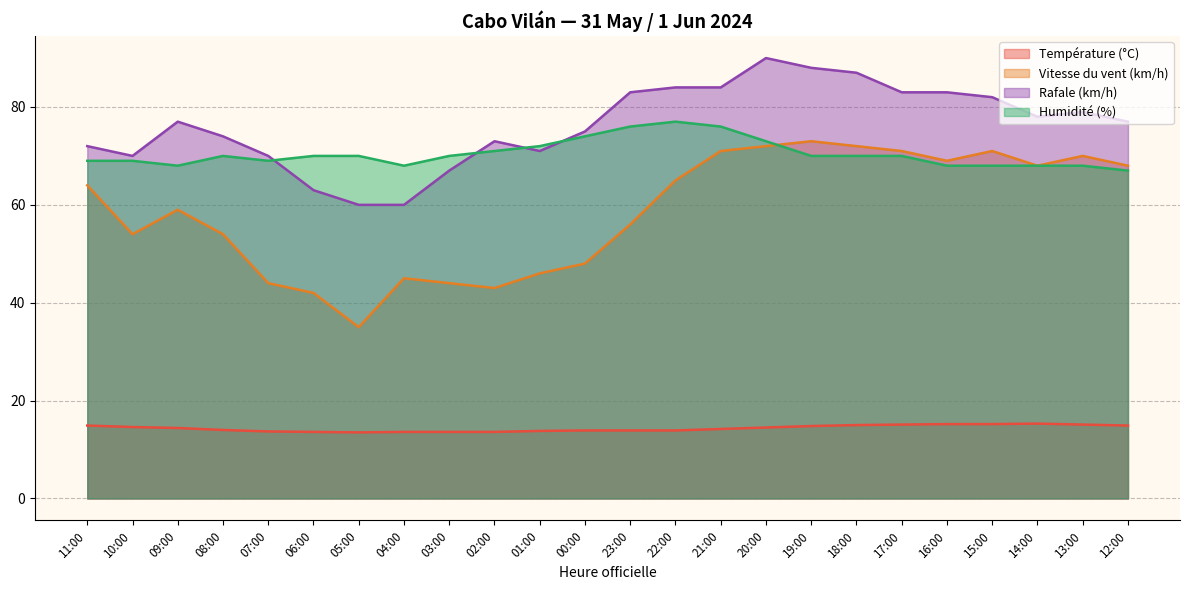

What is the minimum value for Température (°C)?

13.5